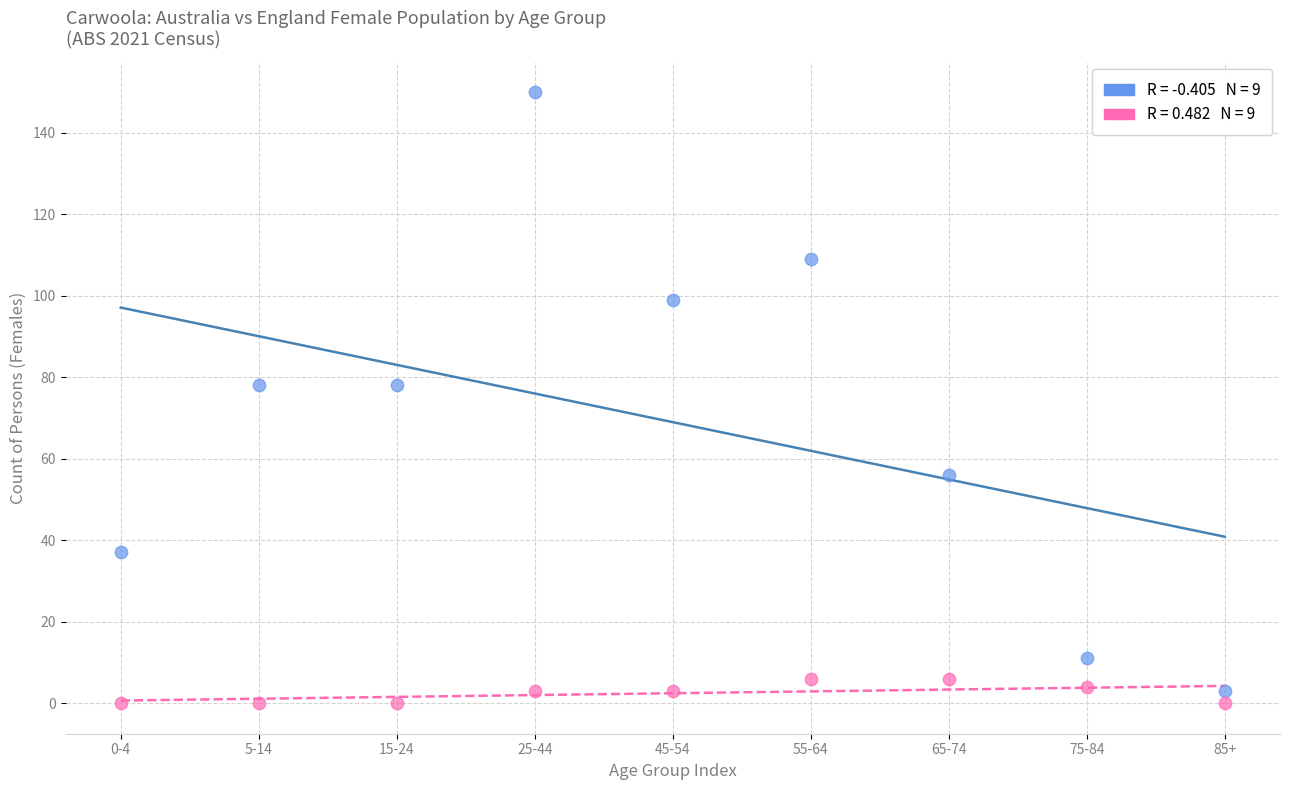

Across all data points, what is the range of Y values (max minus min)?

150